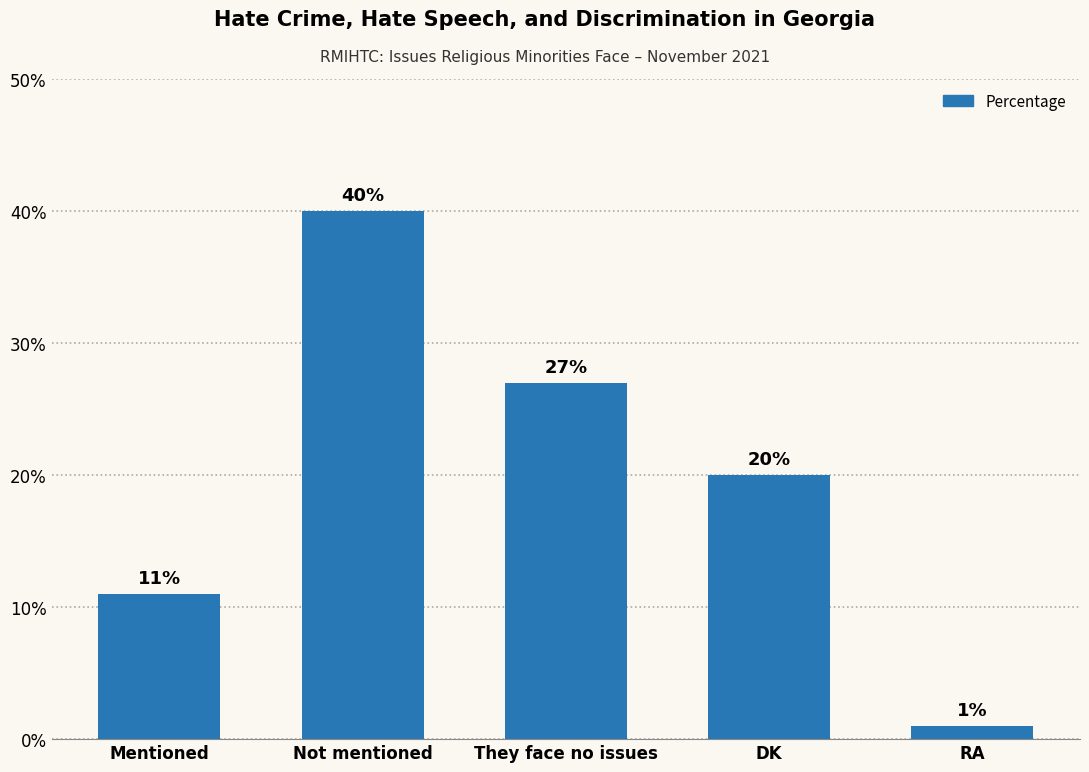

The chart shows a value of 20 at DK. True or false?

True